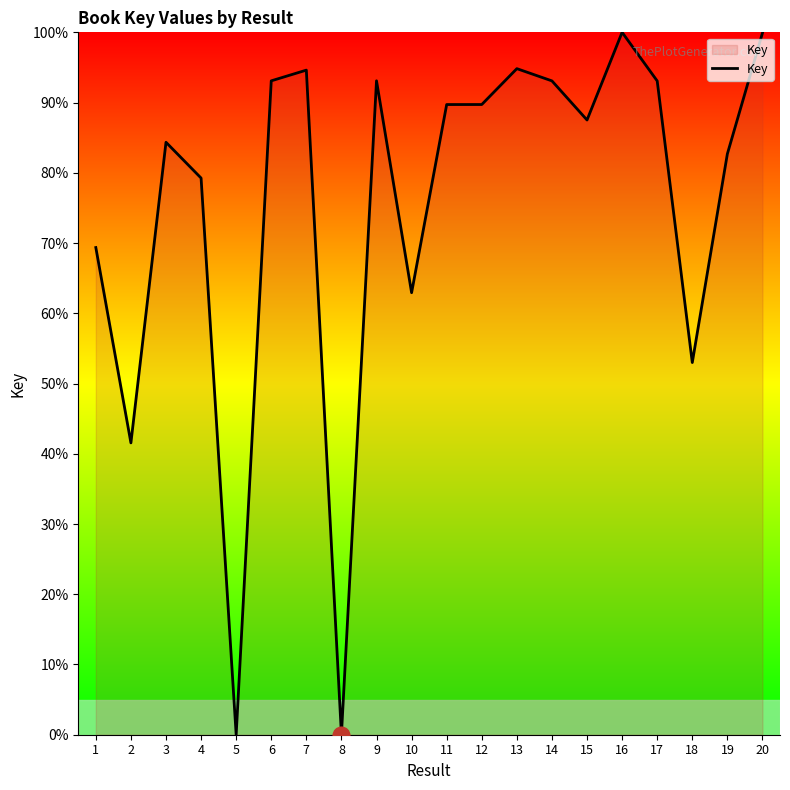

What is the maximum value shown in the chart?

100.0